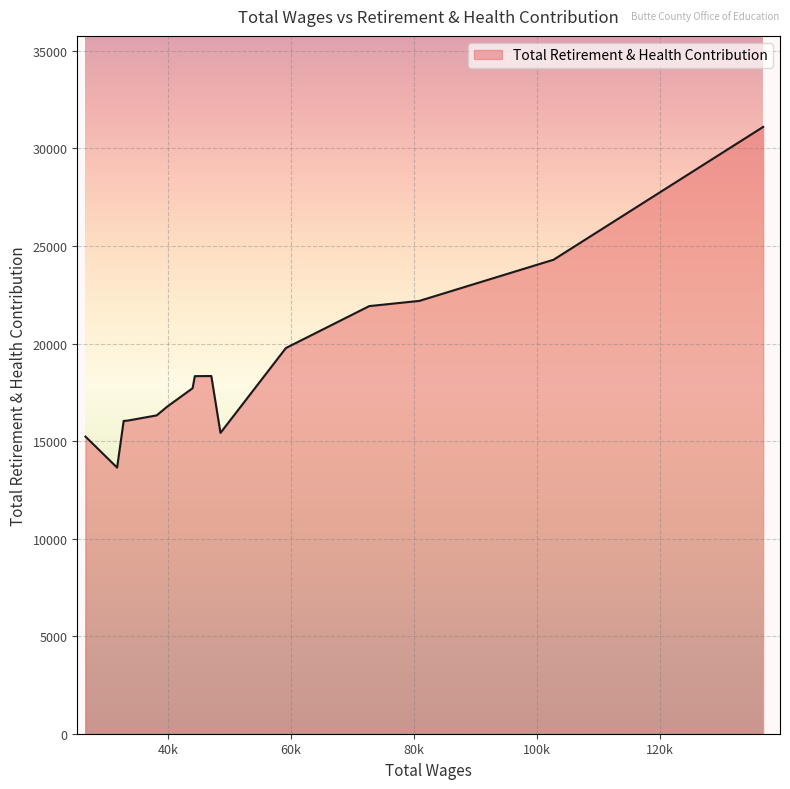

What is the greatest value displayed?

31104